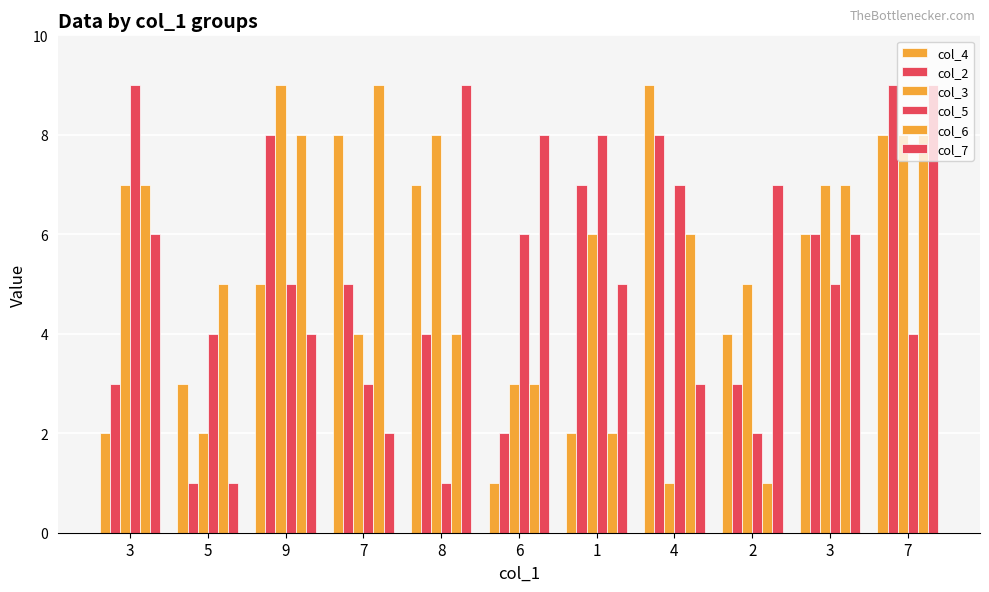

How many bars are there in each group?

6